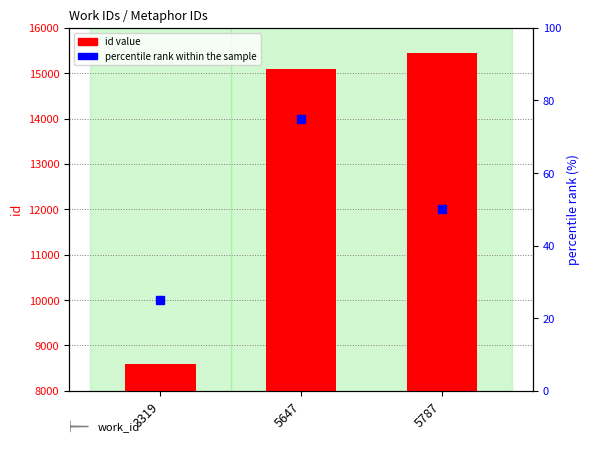

List the labels in order of value, smallest first.

3319, 5647, 5787